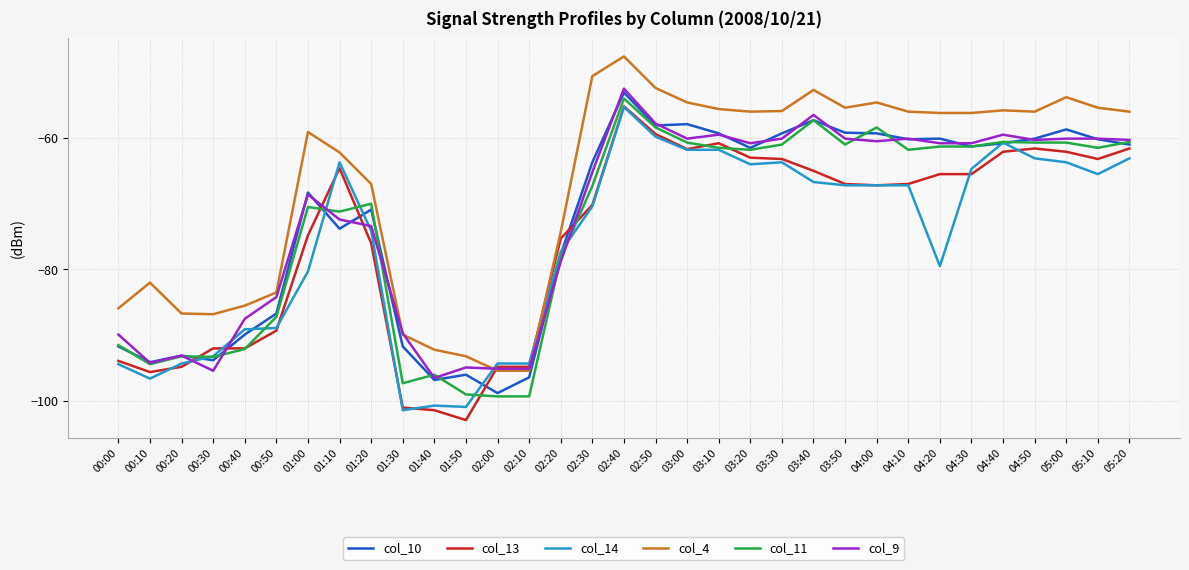

Is the value of col_9 at 01:00 greater than the value of col_13 at 00:30?

Yes